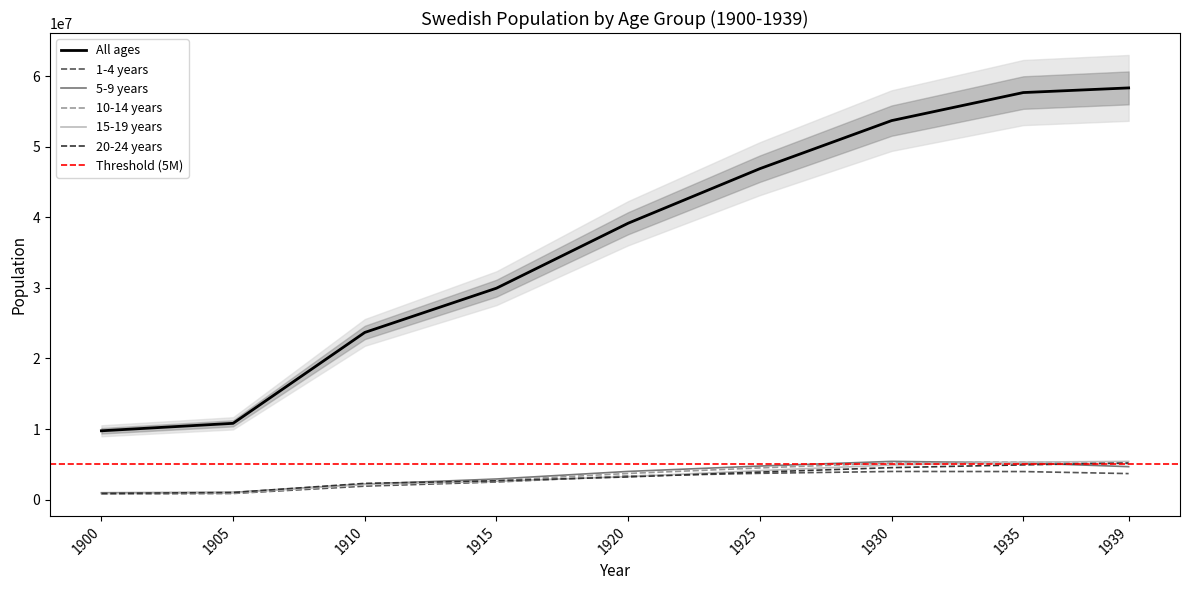

The value of 5-9 years at 1925 is 1160584. True or false?

False